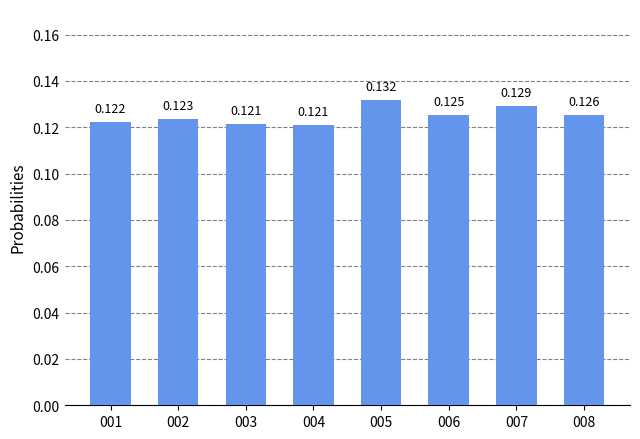

Are the bars grouped side by side (vs. stacked)?

No